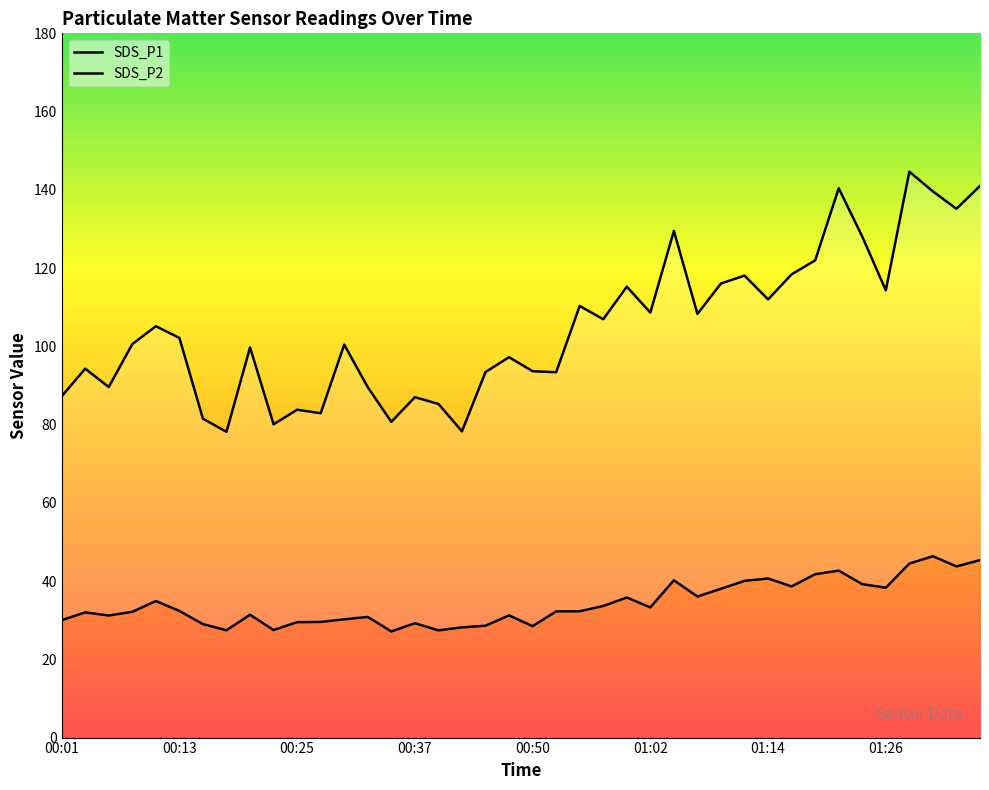

Where does the SDS_P1 series first go above 102?

00:10